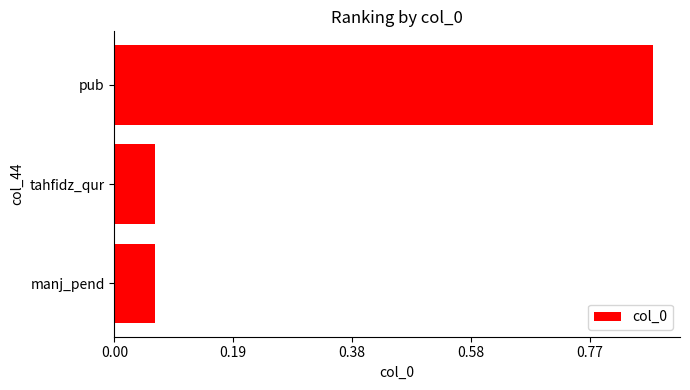

Does the chart contain any negative values?

No